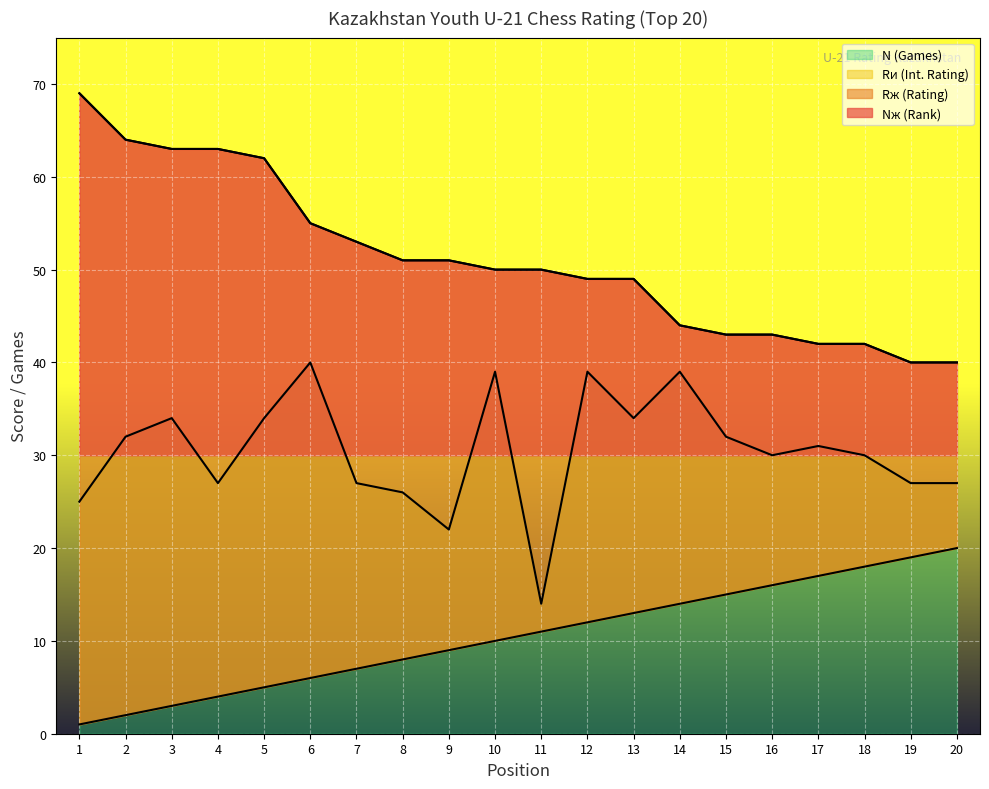

At which label does N (Games) reach its peak?

6